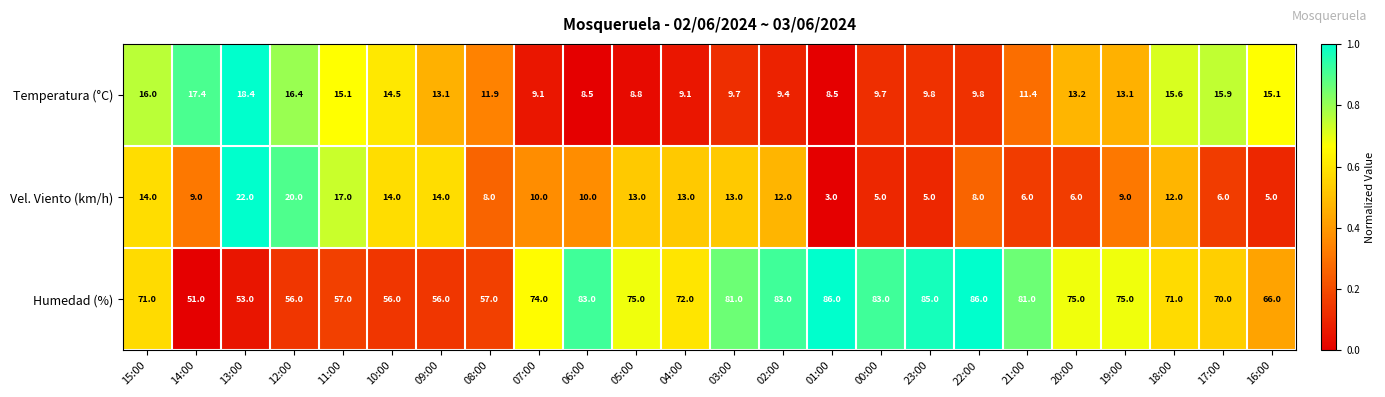

At which category is the sum across all series the highest?

02:00